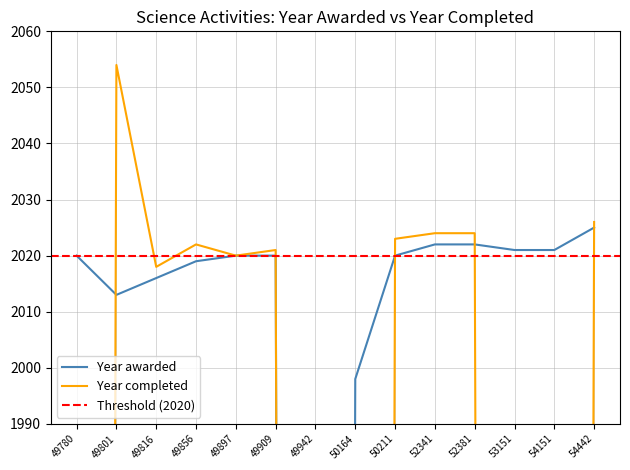

Between which two adjacent categories do Year awarded and Year completed first intersect?

49780 and 49801